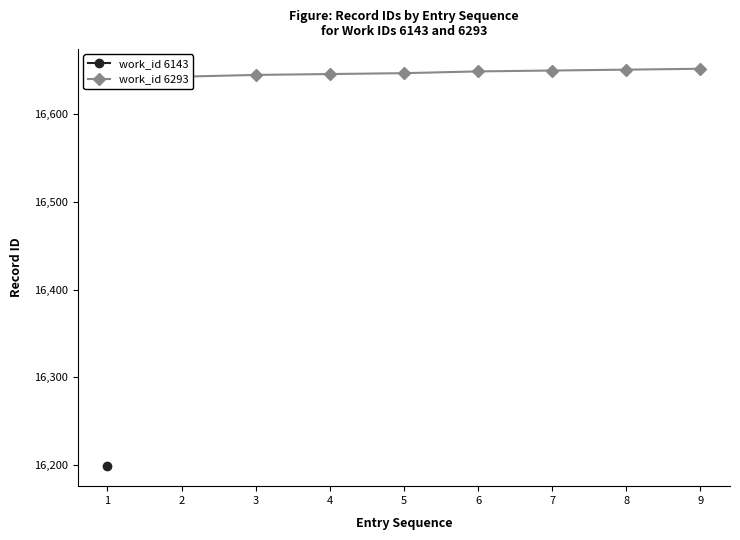

Rank the categories by value from lowest to highest.

1, 2, 3, 4, 5, 6, 7, 8, 9